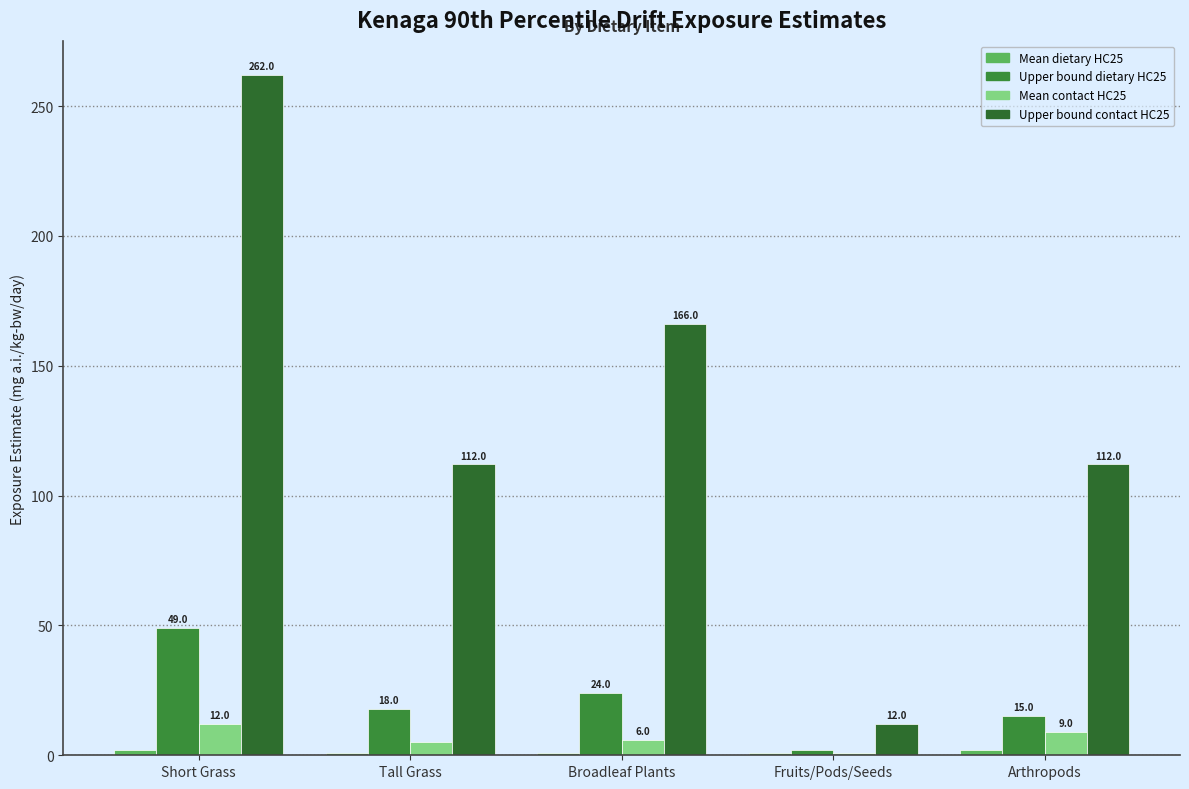

How many data points does each series have?

5